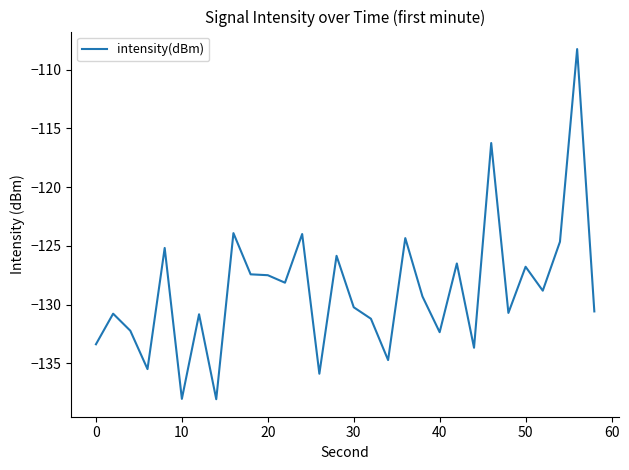

What is the difference between the maximum and minimum values?

29.8